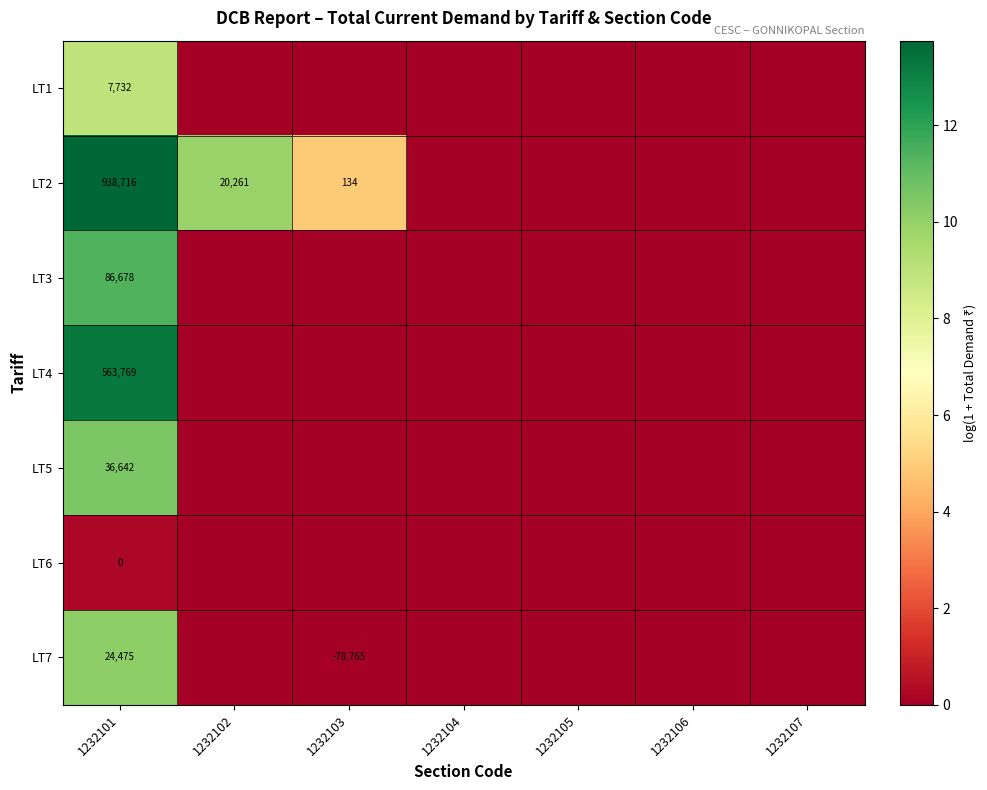

True or false: LT4 has a value of 277725 at 1232101.

False